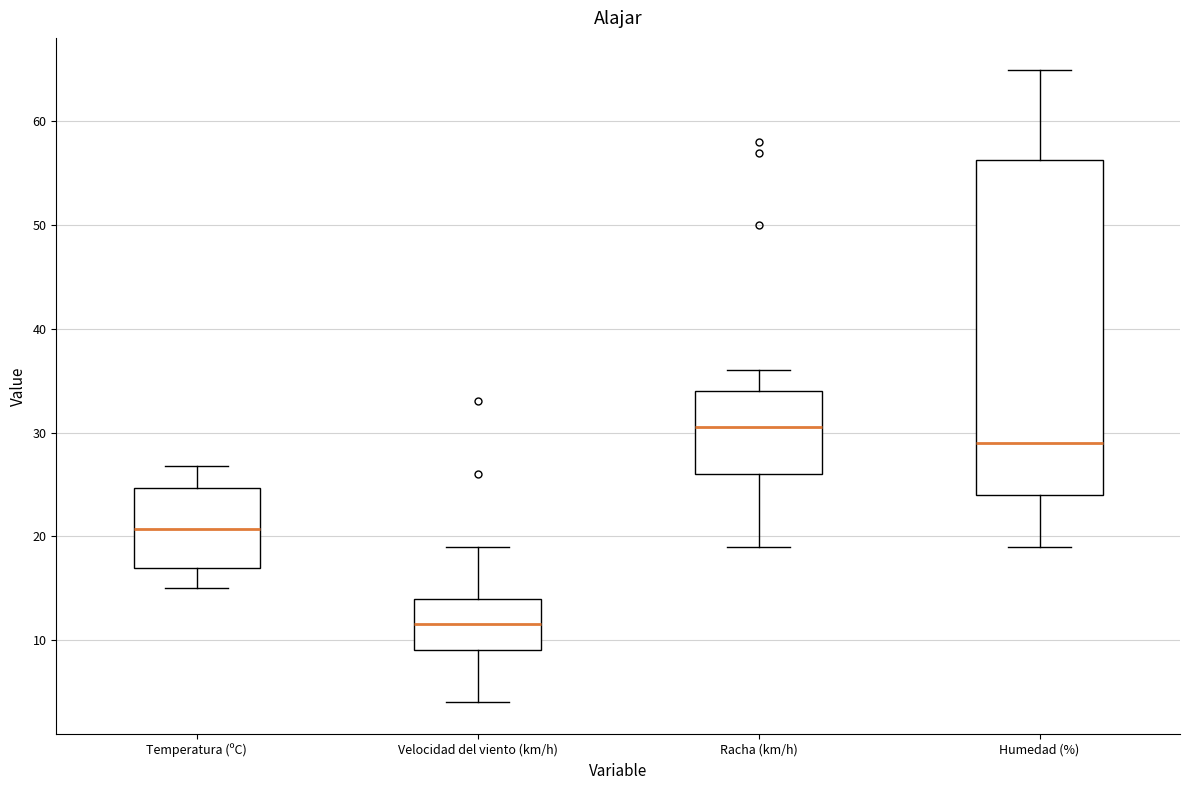

Reading left to right, transcribe this box plot: for each box, give where its median line is, the range the box spans, and where its two whiskers end, as read against the y-axis. The values are not printed on the chart, so give them approximately, as read against the axis.

Temperatura (ºC): median 21, box 17 to 25, whiskers 15 to 27
Velocidad del viento (km/h): median 12, box 9 to 14, whiskers 4 to 19
Racha (km/h): median 31, box 26 to 34, whiskers 19 to 36
Humedad (%): median 29, box 24 to 56, whiskers 19 to 65